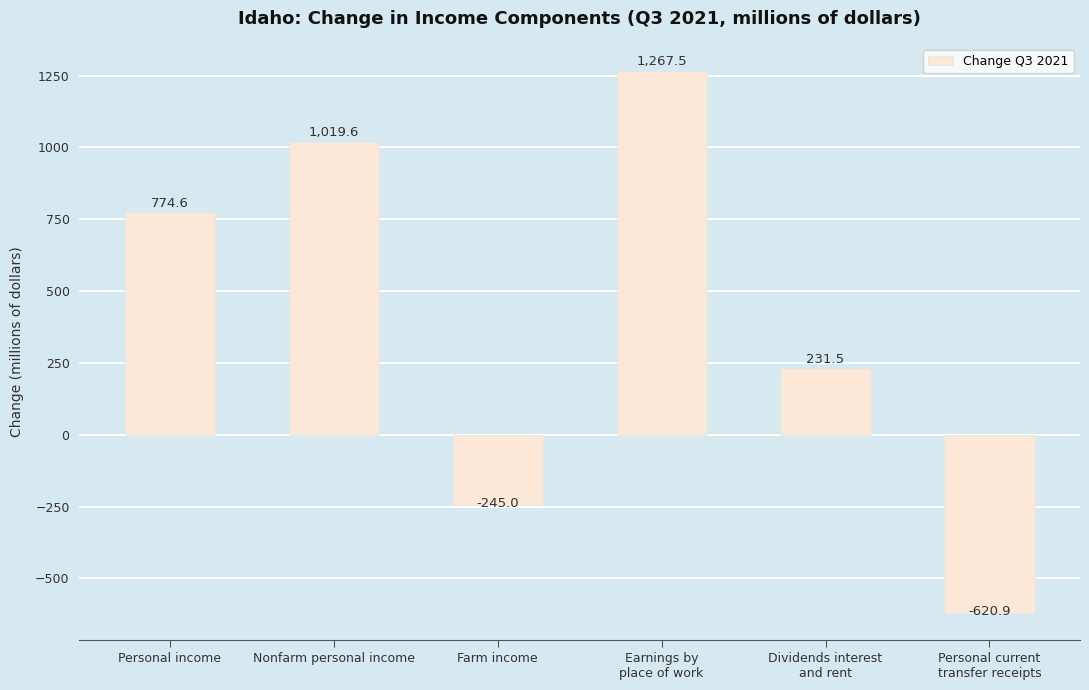

Between Farm income and Dividends interest
and rent, which is larger?

Dividends interest
and rent